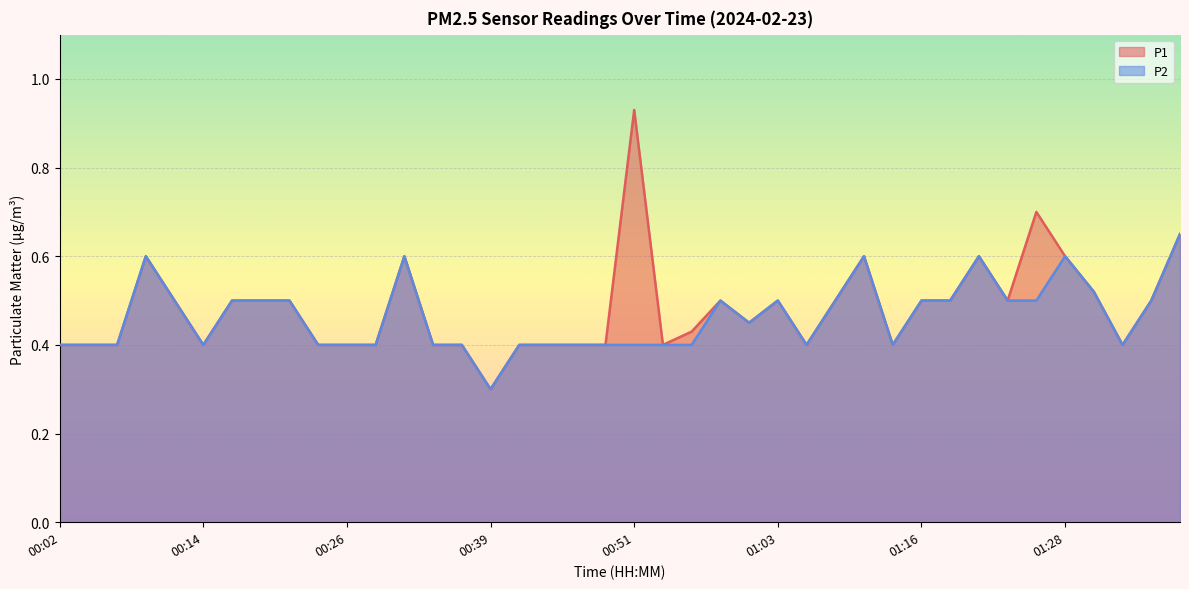

Reading left to right, transcribe all the data shown in this chart.

P1: 0.4	0.4	0.4	0.6	0.5	0.4	0.5	0.5	0.5	0.4	0.4	0.4	0.6	0.4	0.4	0.3	0.4	0.4	0.4	0.4	0.9	0.4	0.4	0.5	0.5	0.5	0.4	0.5	0.6	0.4	0.5	0.5	0.6	0.5	0.7	0.6	0.5	0.4	0.5	0.7
P2: 0.4	0.4	0.4	0.6	0.5	0.4	0.5	0.5	0.5	0.4	0.4	0.4	0.6	0.4	0.4	0.3	0.4	0.4	0.4	0.4	0.4	0.4	0.4	0.5	0.5	0.5	0.4	0.5	0.6	0.4	0.5	0.5	0.6	0.5	0.5	0.6	0.5	0.4	0.5	0.7